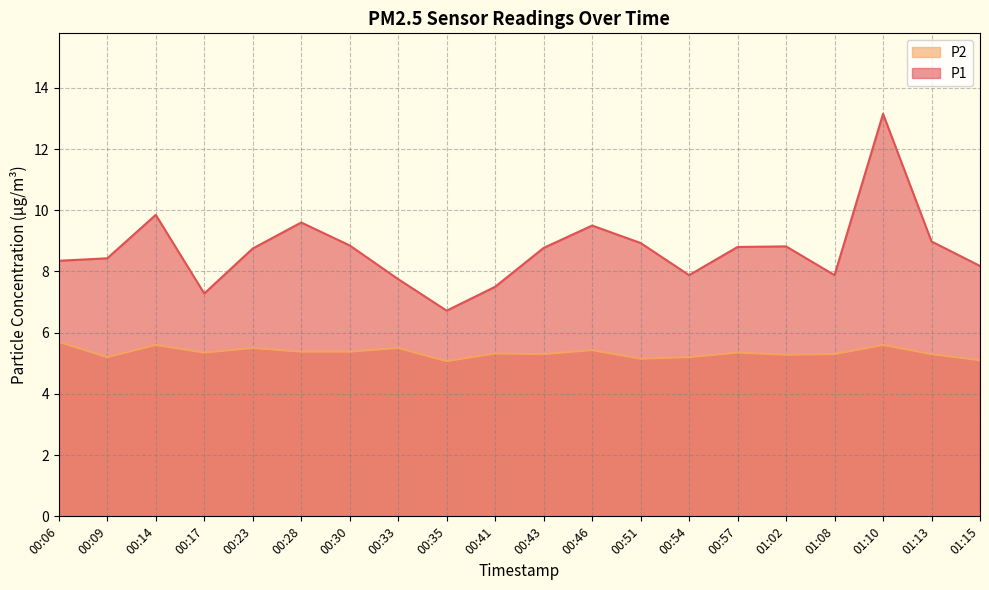

True or false: P2 and P1 cross at least once.

False